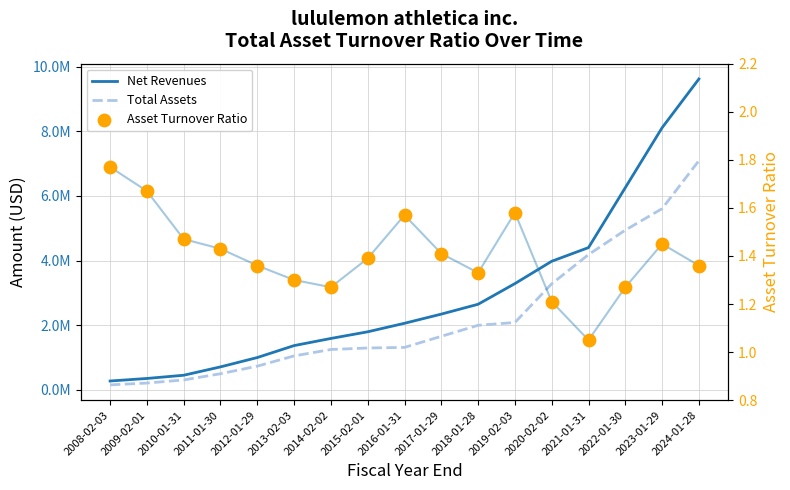

Which series has the largest total across all categories?

Net Revenues